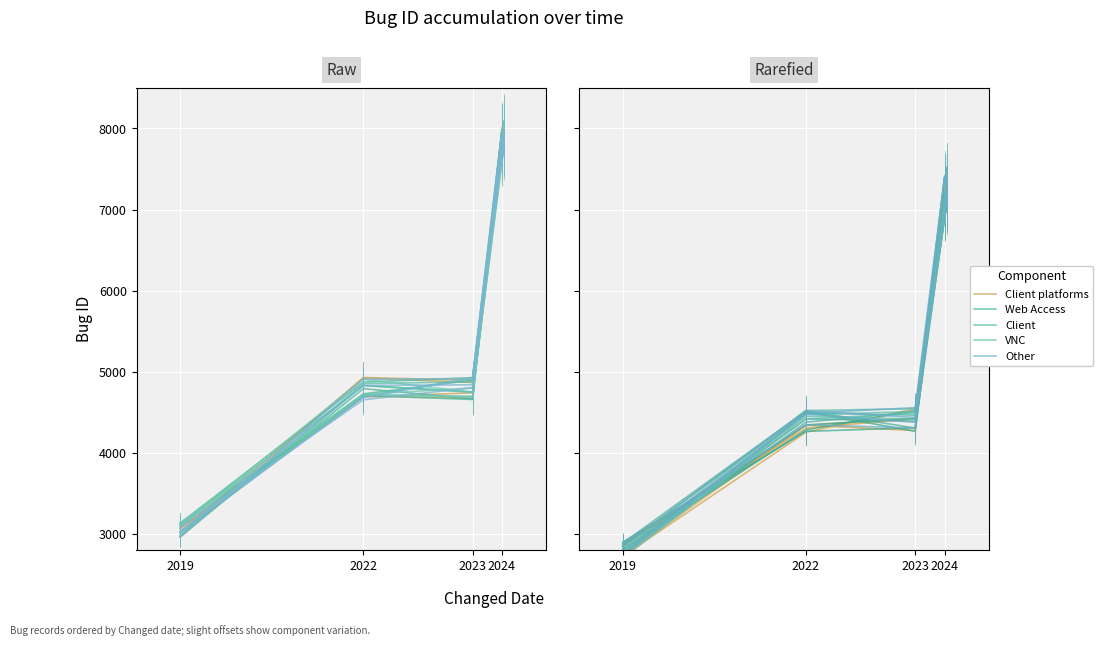

How many values in the VNC series exceed 4905?

3